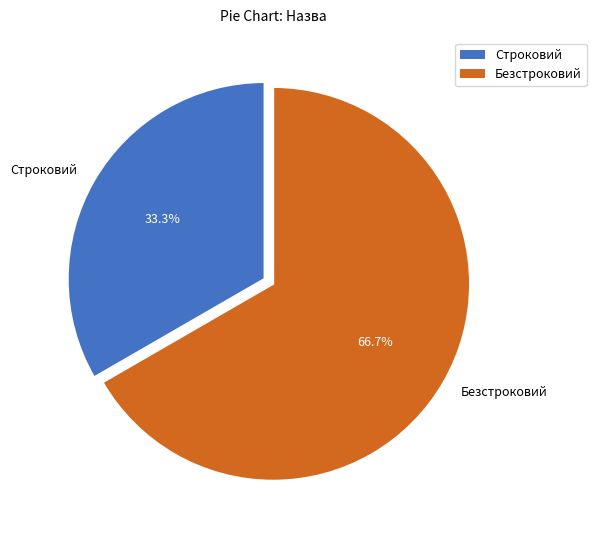

The Безстроковий slice represents 67% of the pie. True or false?

True